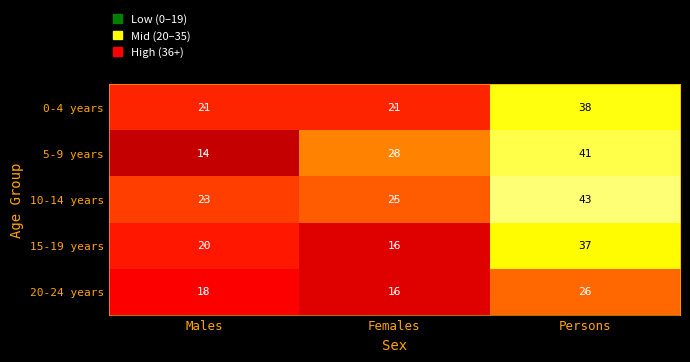

List the series in order of their peak value, highest first.

10-14 years, 5-9 years, 0-4 years, 15-19 years, 20-24 years